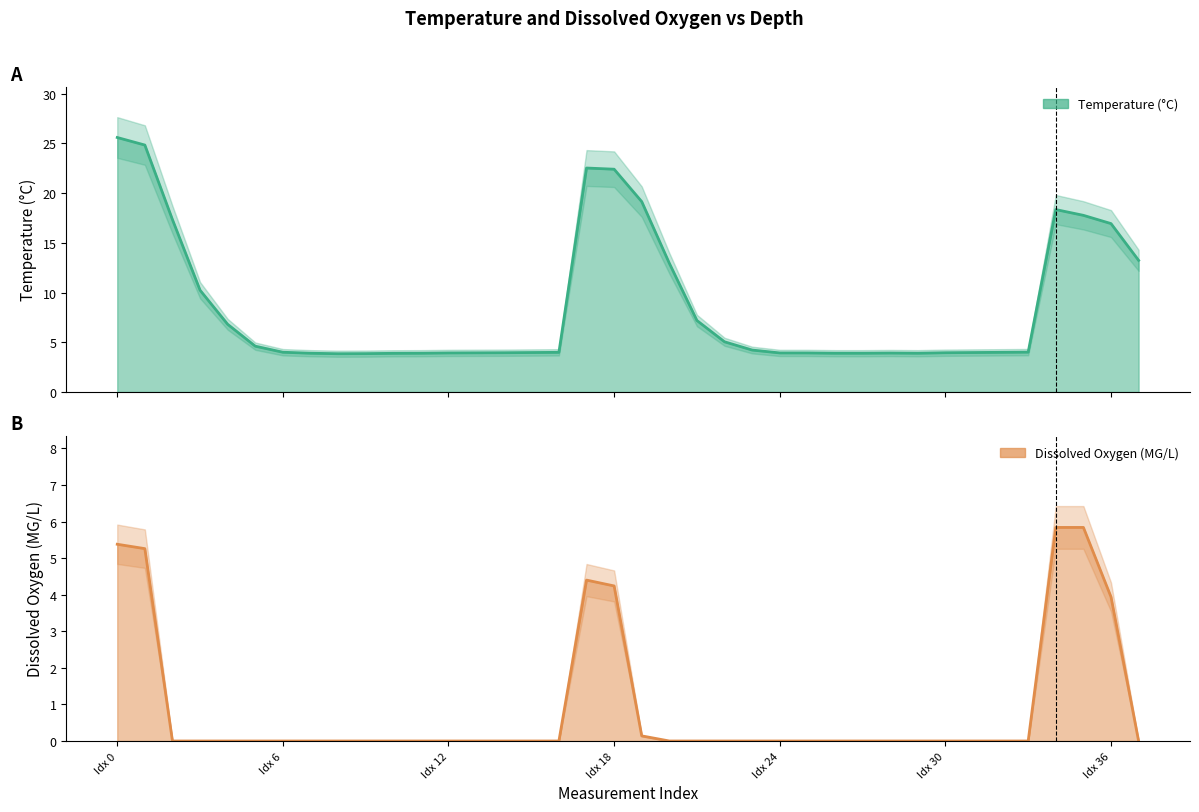

What is the sum of all Temperature (°C) values?

331.8